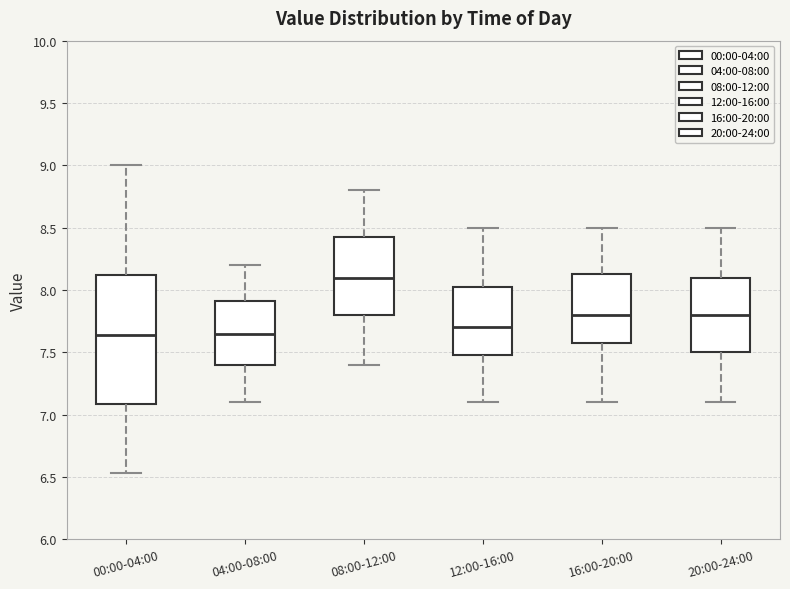

Reading left to right, transcribe this box plot: for each box, give where its median line is, the range the box spans, and where its two whiskers end, as read against the y-axis. The values are not printed on the chart, so give them approximately, as read against the axis.

00:00-04:00: median 7.65, box 7.10 to 8.10, whiskers 6.55 to 9.00
04:00-08:00: median 7.65, box 7.40 to 7.90, whiskers 7.10 to 8.20
08:00-12:00: median 8.10, box 7.80 to 8.45, whiskers 7.40 to 8.80
12:00-16:00: median 7.70, box 7.50 to 8.05, whiskers 7.10 to 8.50
16:00-20:00: median 7.80, box 7.60 to 8.15, whiskers 7.10 to 8.50
20:00-24:00: median 7.80, box 7.50 to 8.10, whiskers 7.10 to 8.50